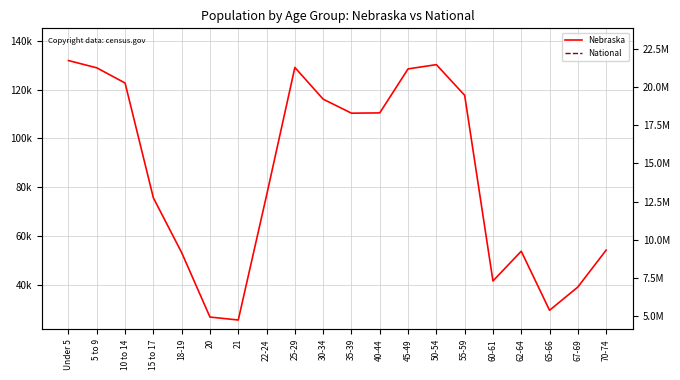

How many series are shown in this chart?

2